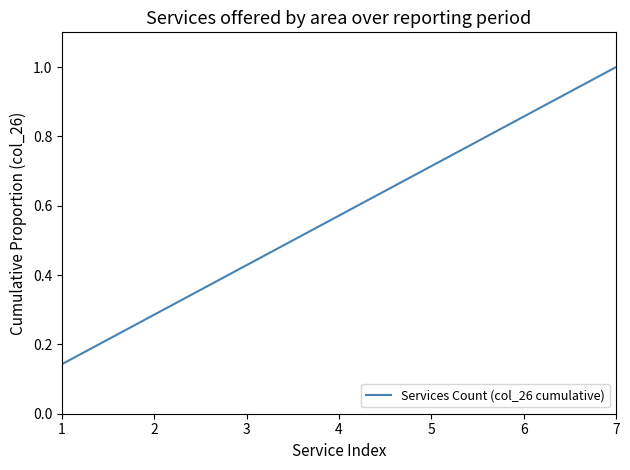

Is it true that the value at 4 is 0.2?

False